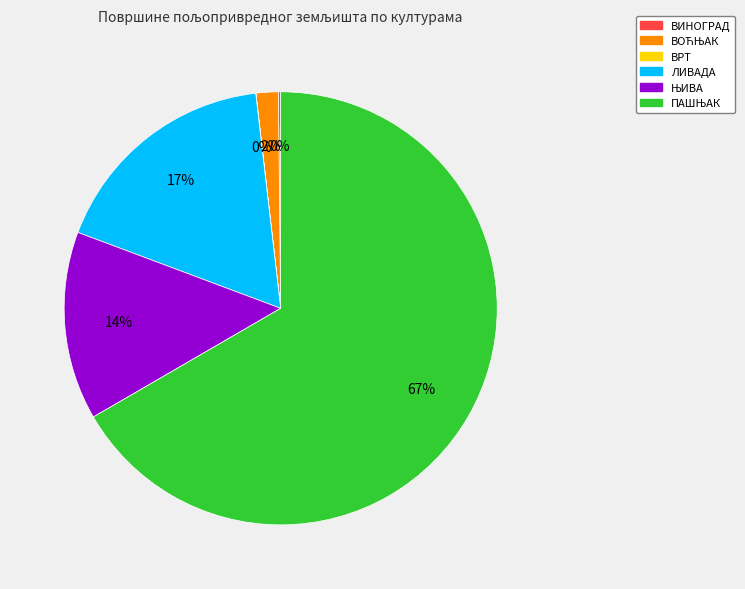

The ЛИВАДА slice represents 24% of the pie. True or false?

False